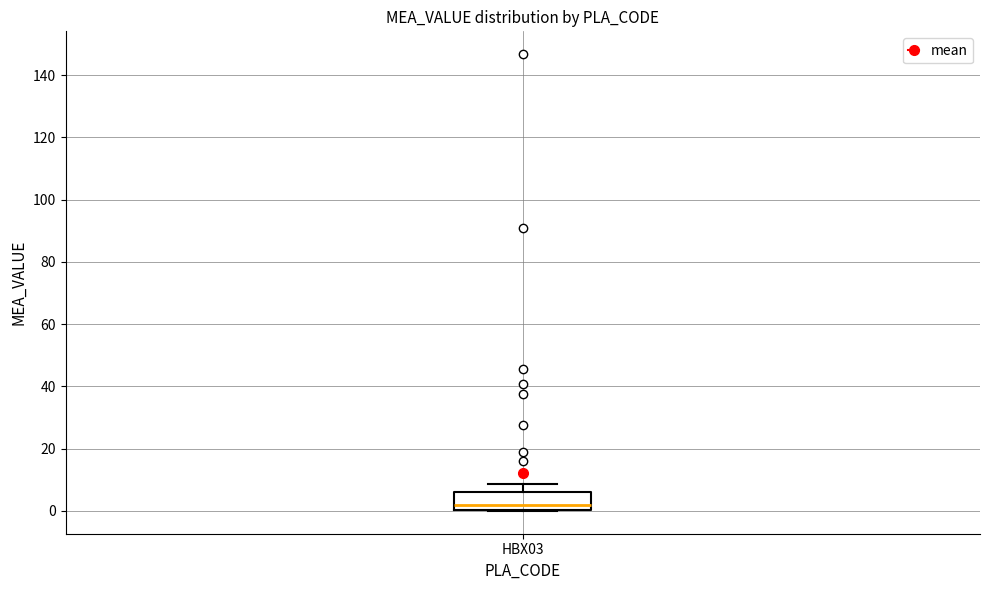

Transcribe this box plot: give where the median line is, the range the box spans, and where the two whiskers end, as read against the y-axis. The values are not printed on the chart, so give them approximately, as read against the axis.

median 2, box 0 to 6, whiskers 0 to 8